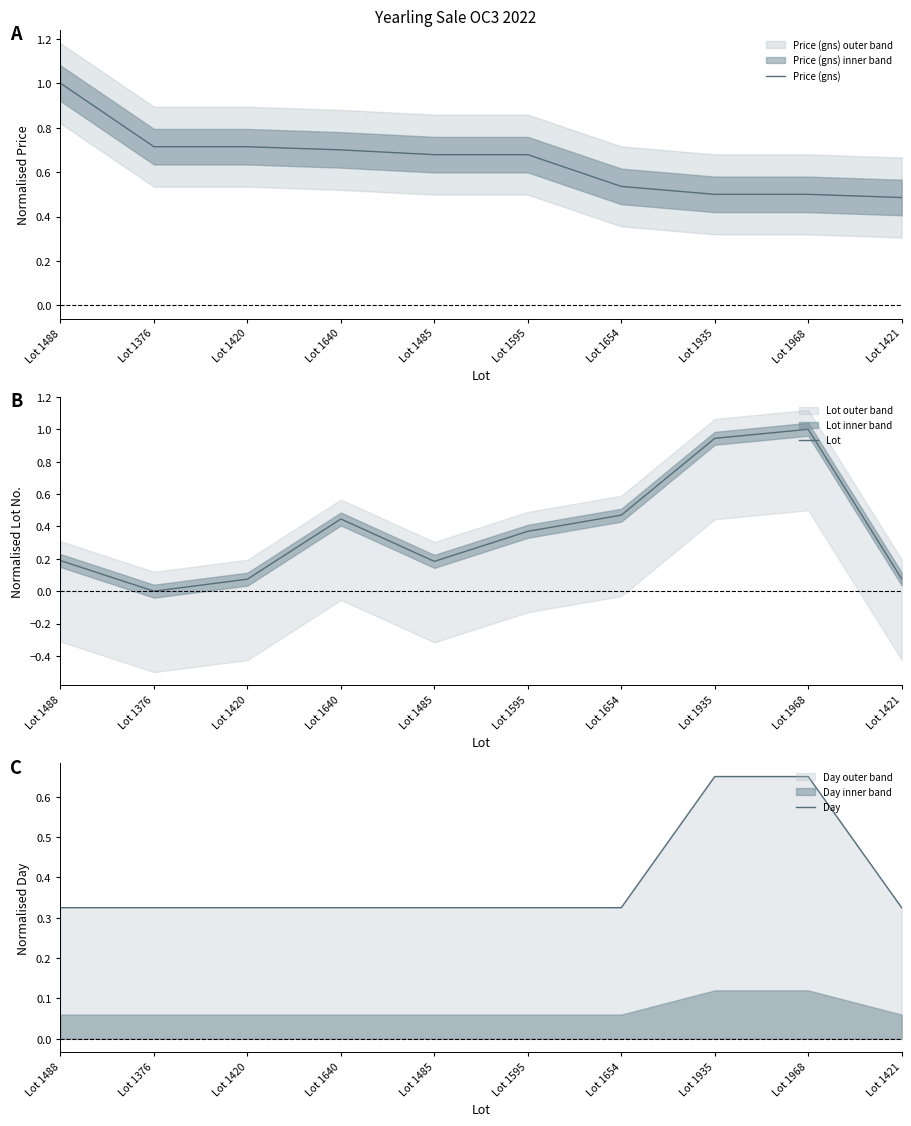

Reading right to left, transcribe all the data shown in this chart.

Price (gns): 0.5	0.5	0.5	0.5	0.7	0.7	0.7	0.7	0.7	1.0
Lot: 0.1	1.0	0.9	0.5	0.4	0.2	0.4	0.1	0.0	0.2
Day: 0.3	0.7	0.7	0.3	0.3	0.3	0.3	0.3	0.3	0.3